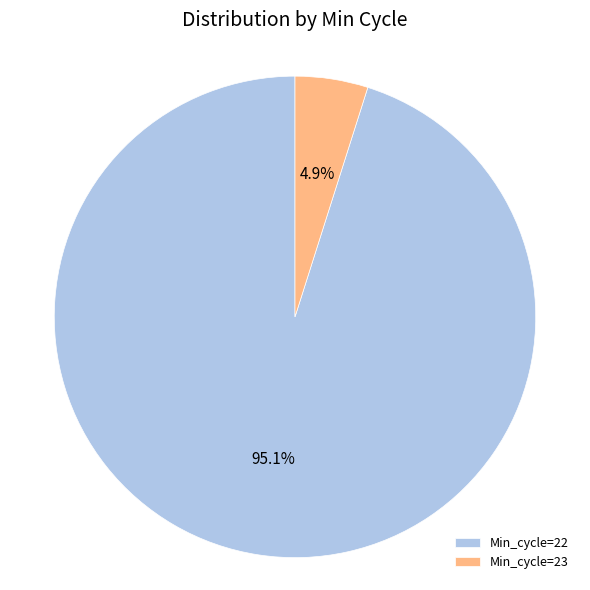

How many segments does this pie chart have?

2